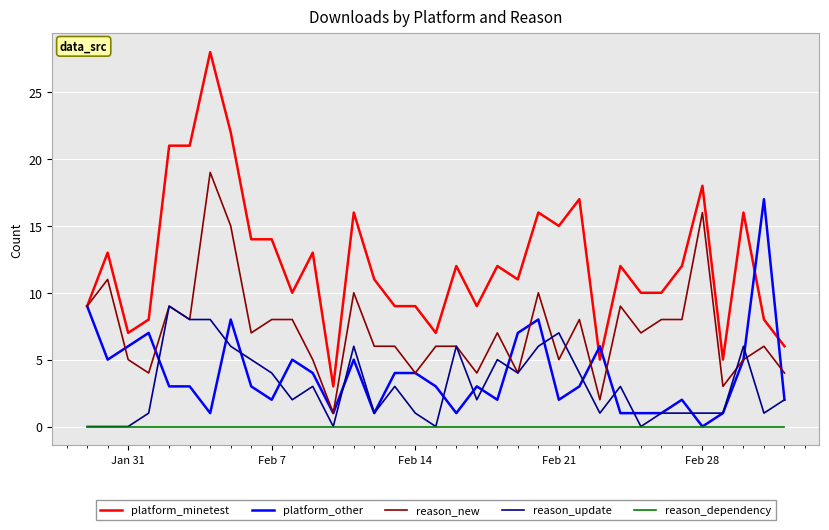

What is the greatest value displayed?

28